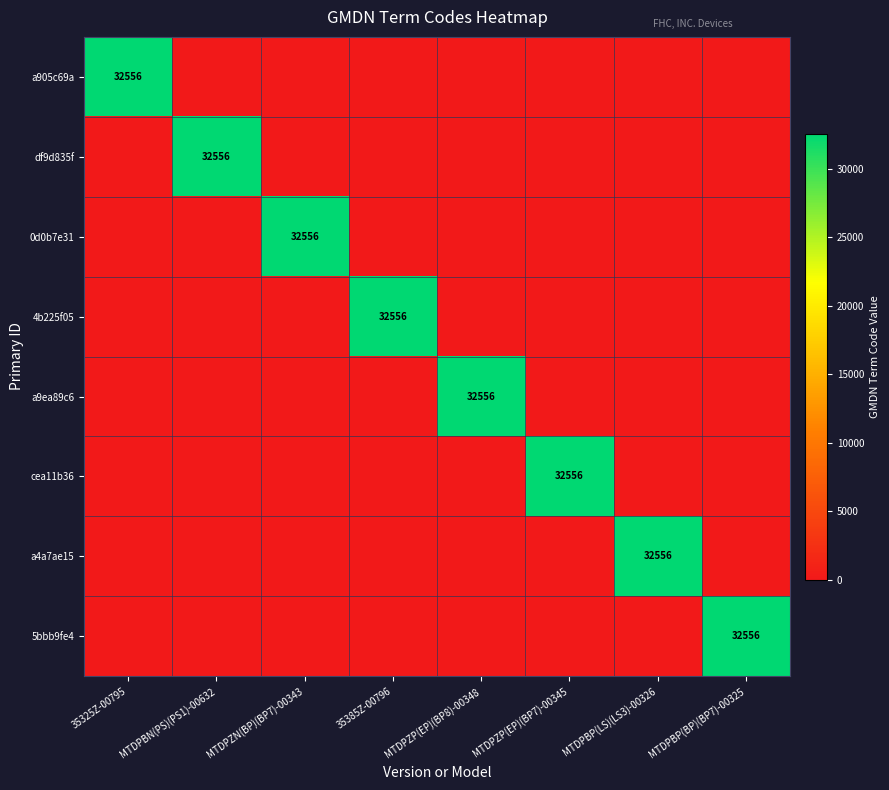

The value of a905c69a at 35325Z-00795 is 21741. True or false?

False